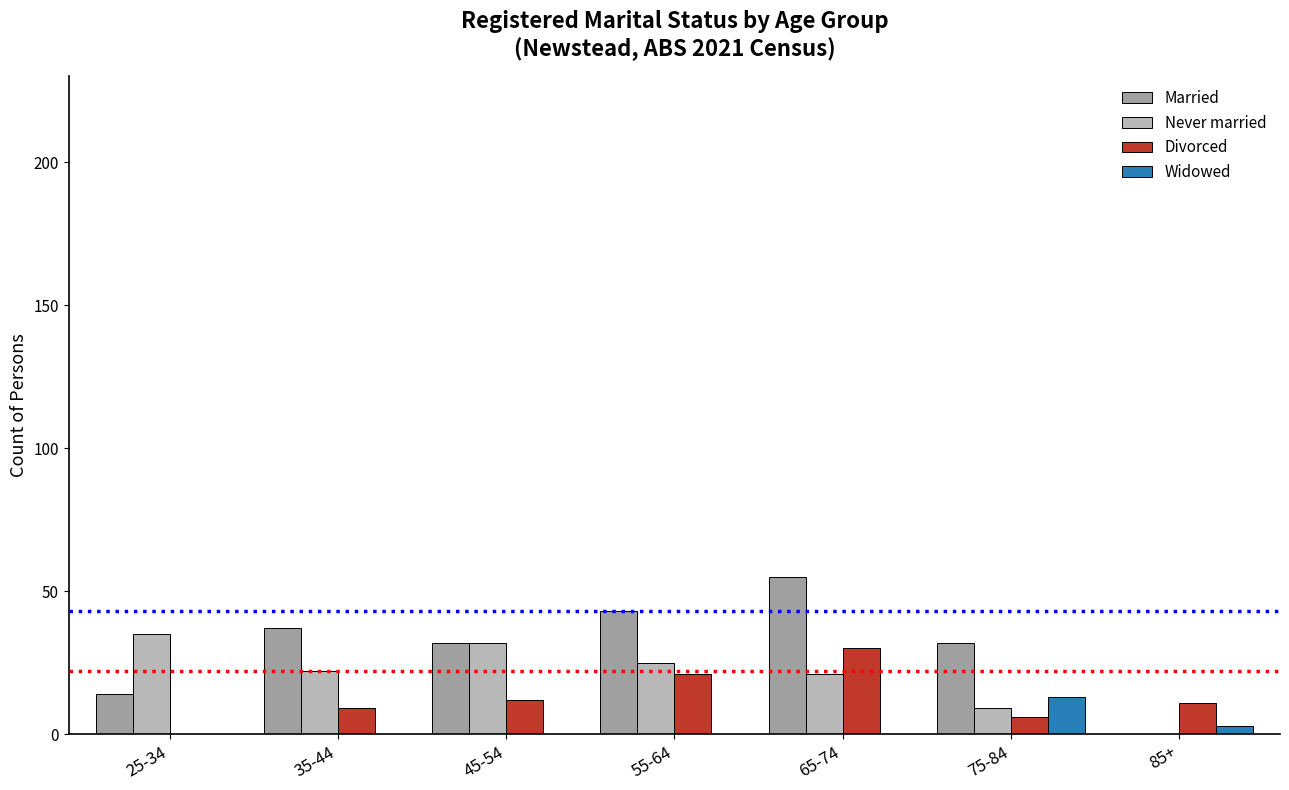

Between 75-84 and 85+, which series saw the biggest shift?

Married